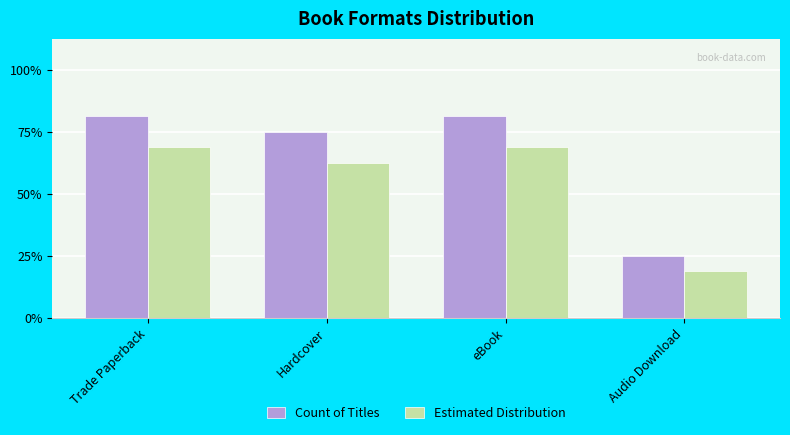

The value of Count of Titles at Hardcover is 19. True or false?

False